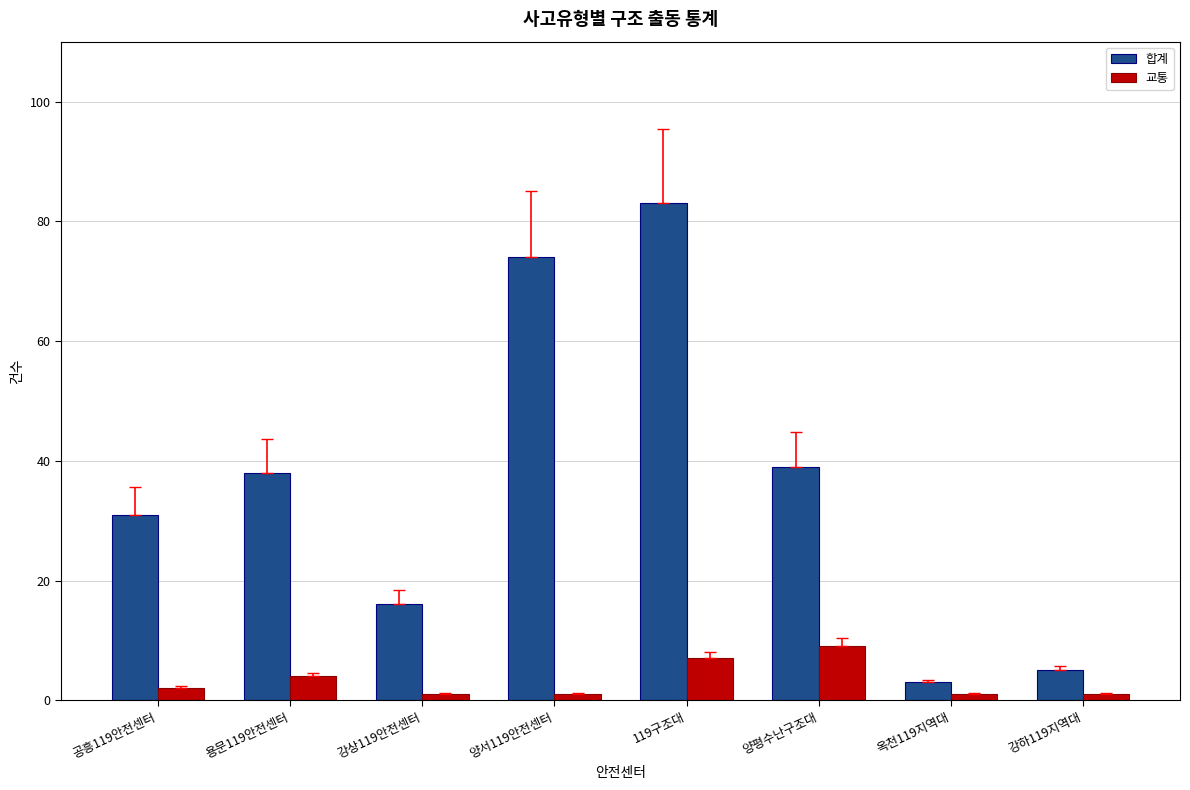

What is the maximum value shown in the chart?

83